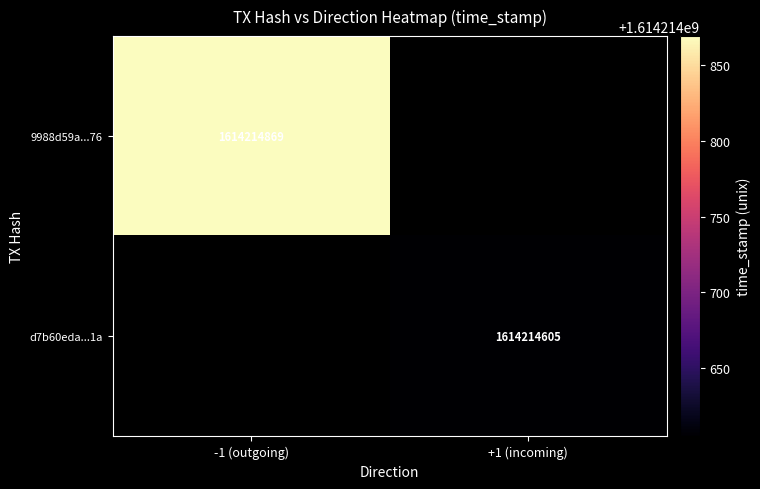

The value of 9988d59a03bd28e0ca6d5f28321de471895ca76 at direction is -1. True or false?

True